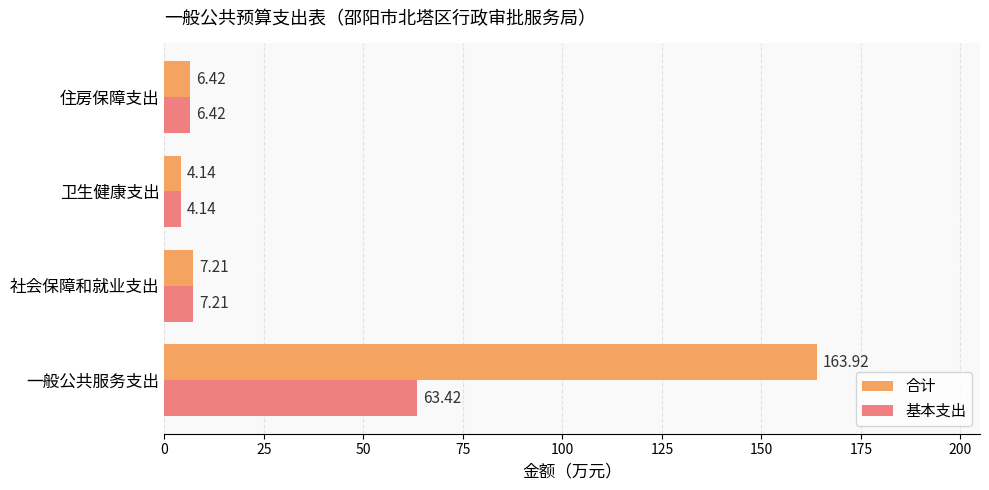

Which series changed the most between 一般公共服务支出 and 卫生健康支出?

合计